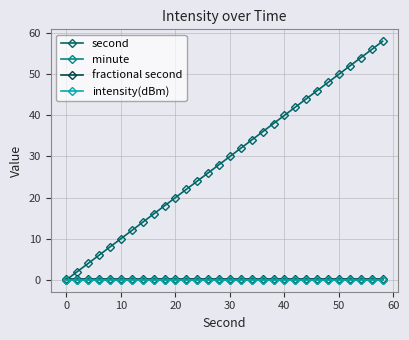

At how many categories does at least one series exceed 32?

13